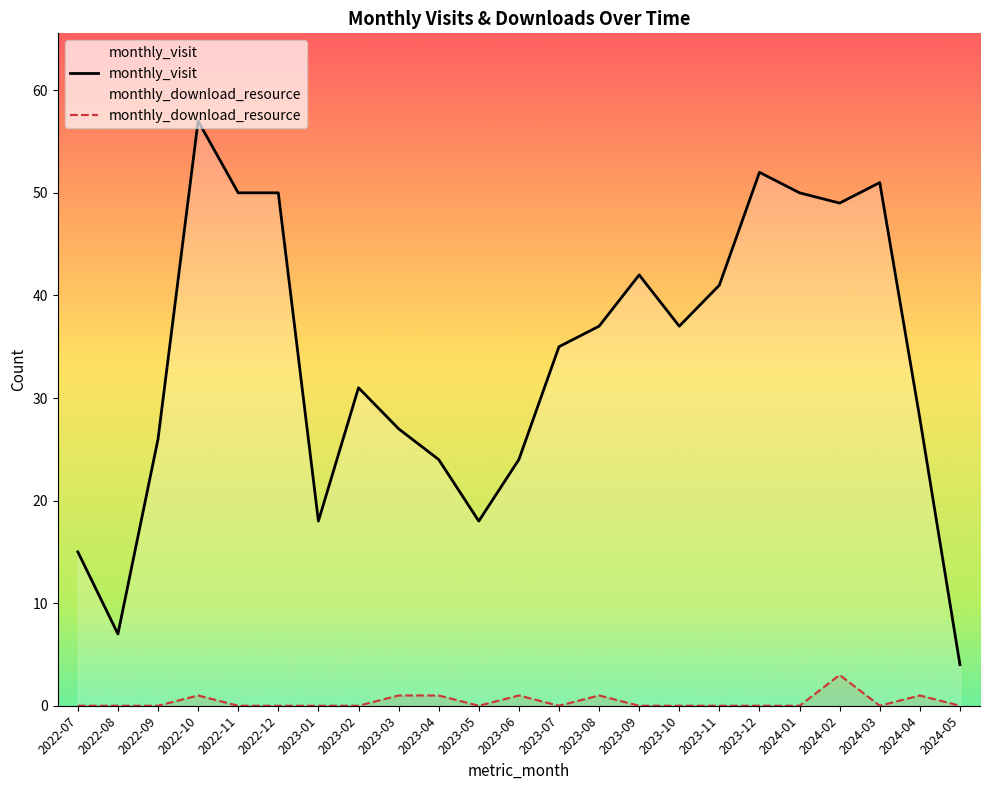

Which series has the largest total across all categories?

monthly_visit